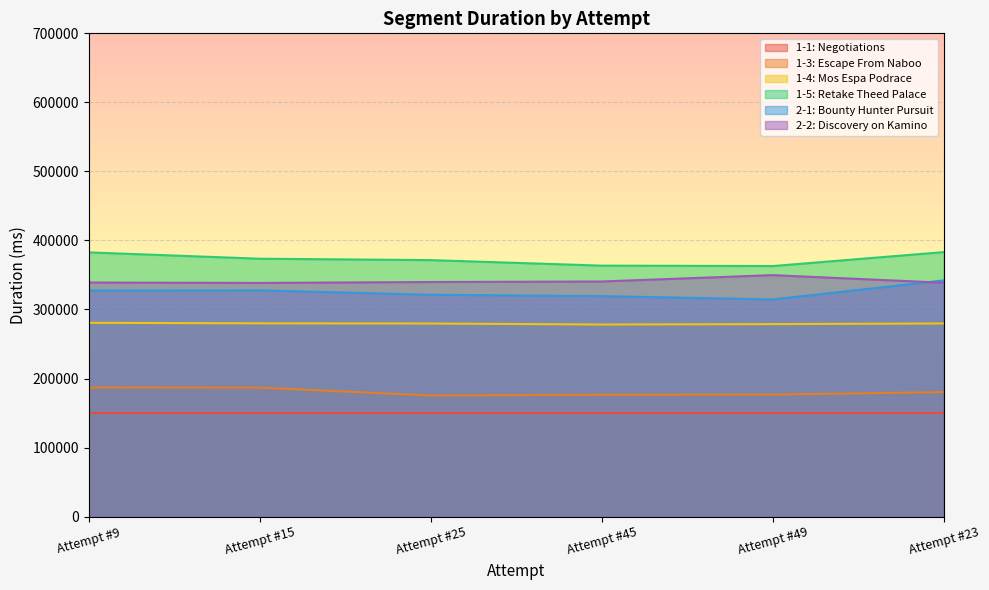

What value does the 2-2: Discovery on Kamino series have at Attempt #15?

338463